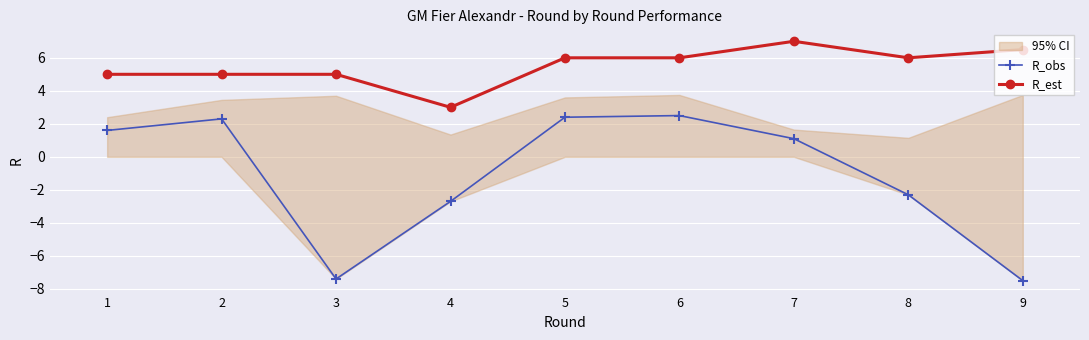

Where does the R_obs series first go above 1?

1